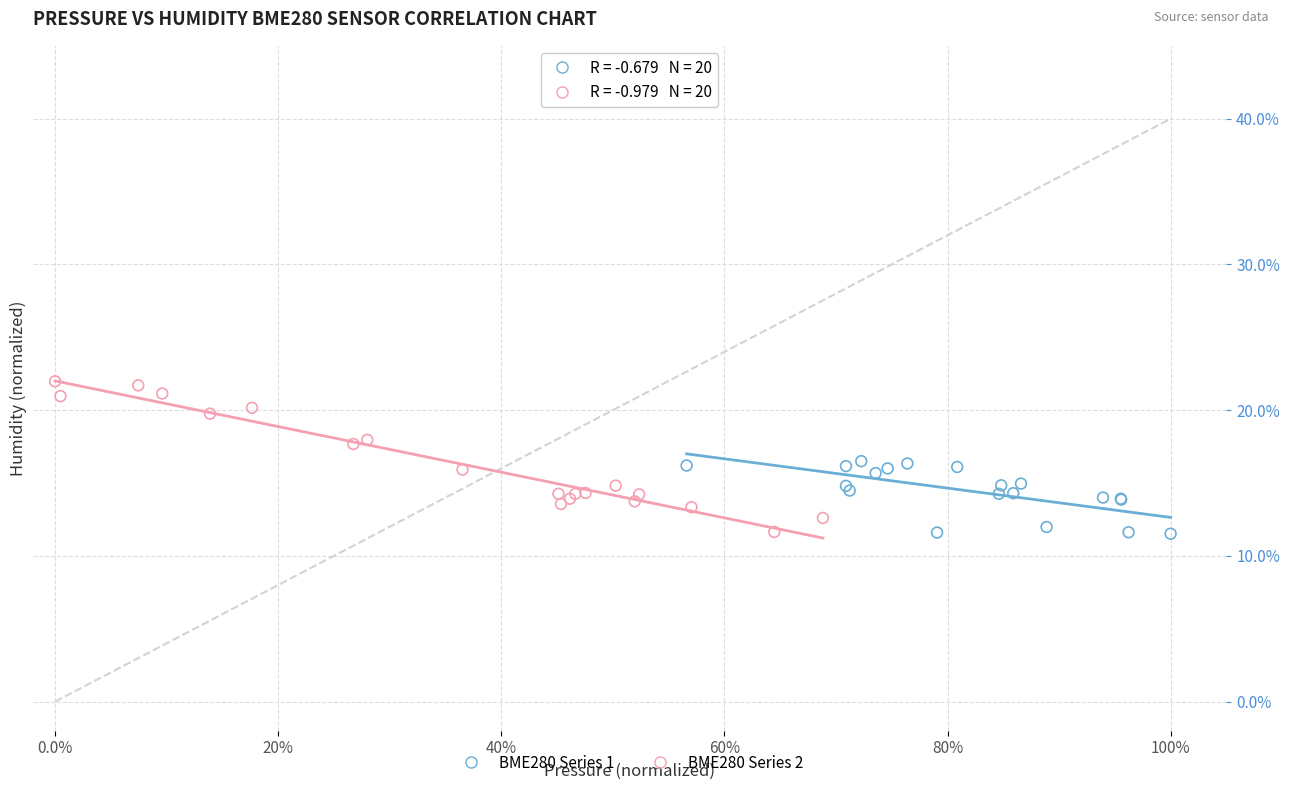

Which series has the widest spread of Y values?

BME280 Series 2